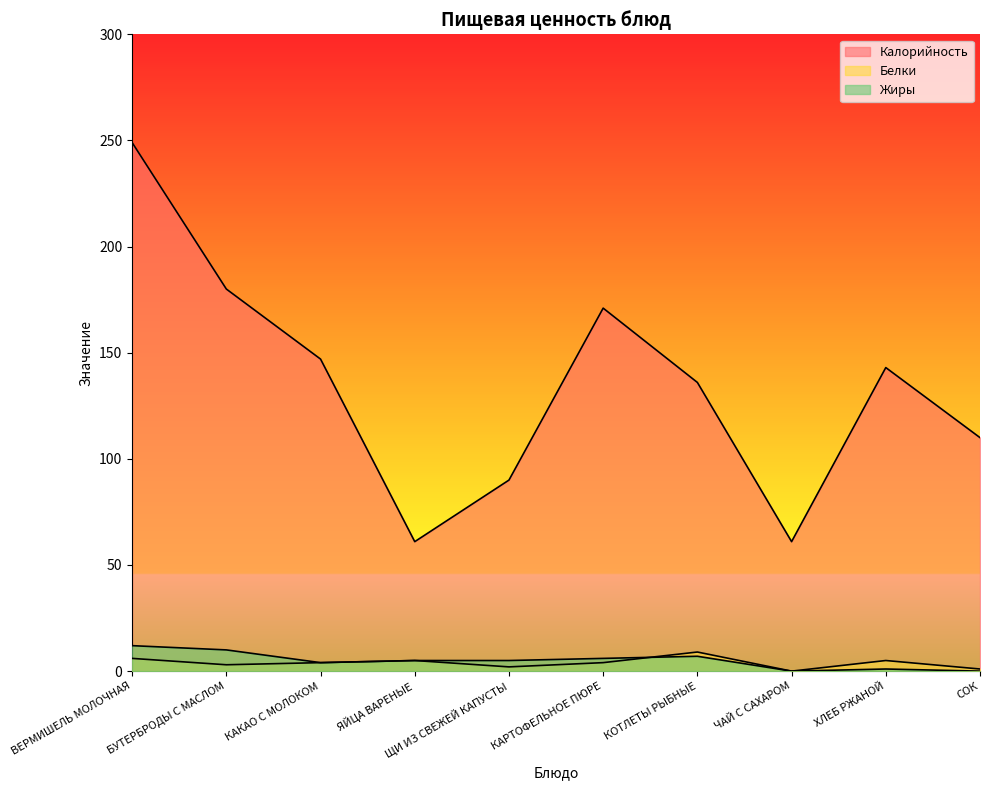

What is the difference between the maximum and minimum values in the Калорийность series?

188